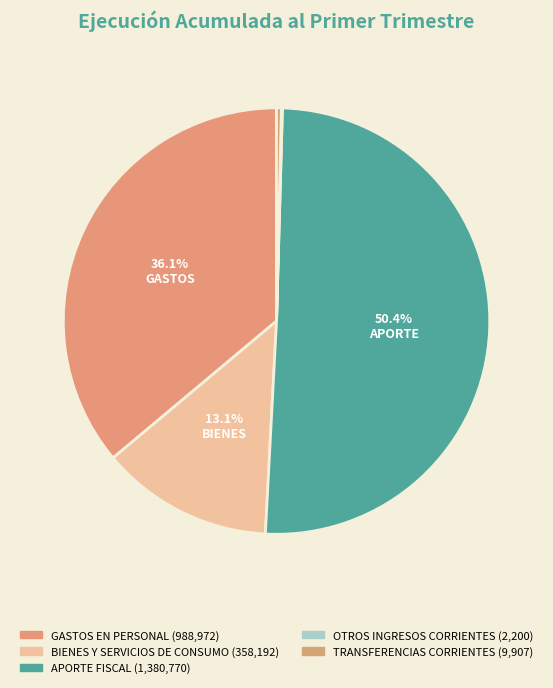

Which category has the biggest portion of the pie?

APORTE FISCAL